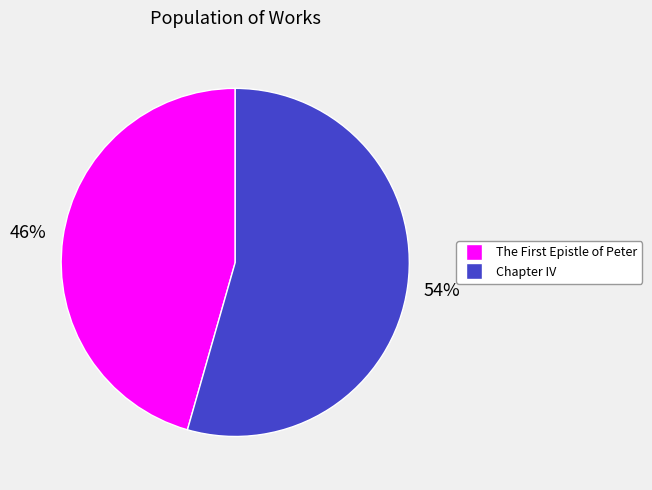

How many segments does this pie chart have?

2